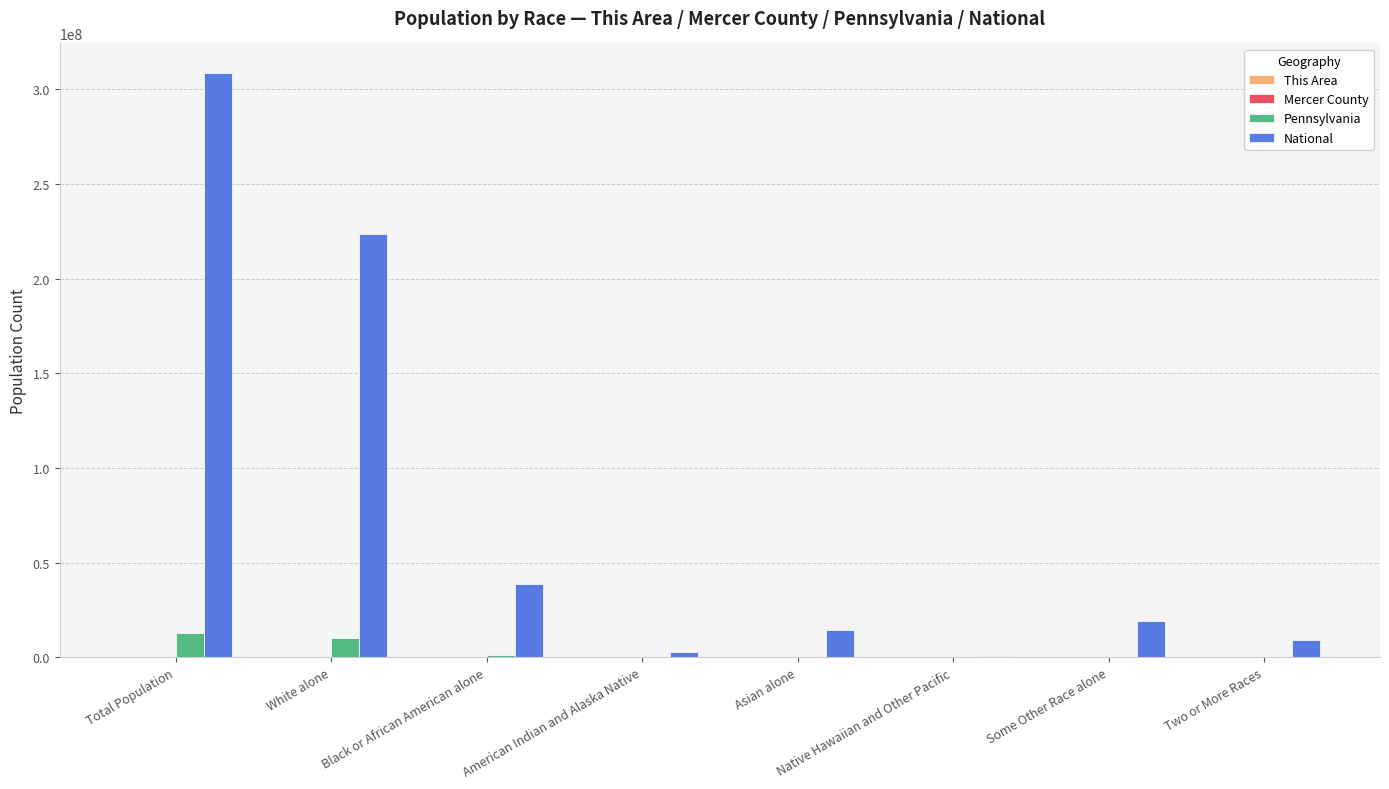

At which category is the sum across all series the highest?

Total Population